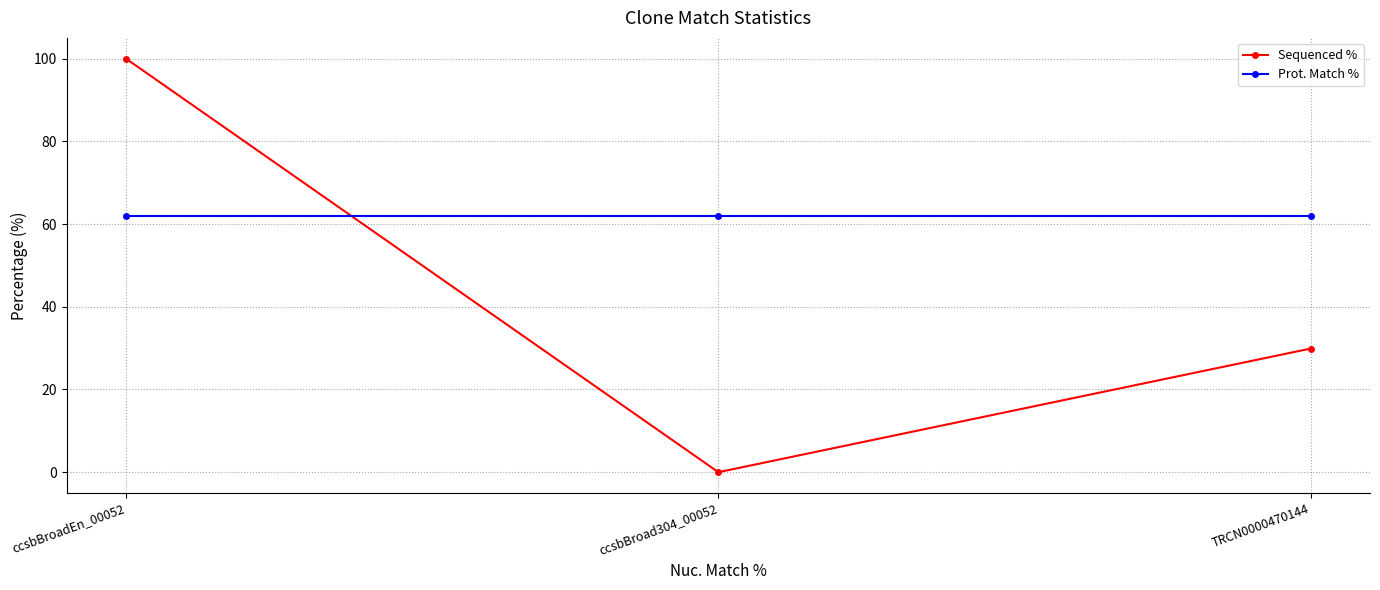

What is the sum of the Prot. Match % values at ccsbBroad304_00052 and ccsbBroadEn_00052?

124.0